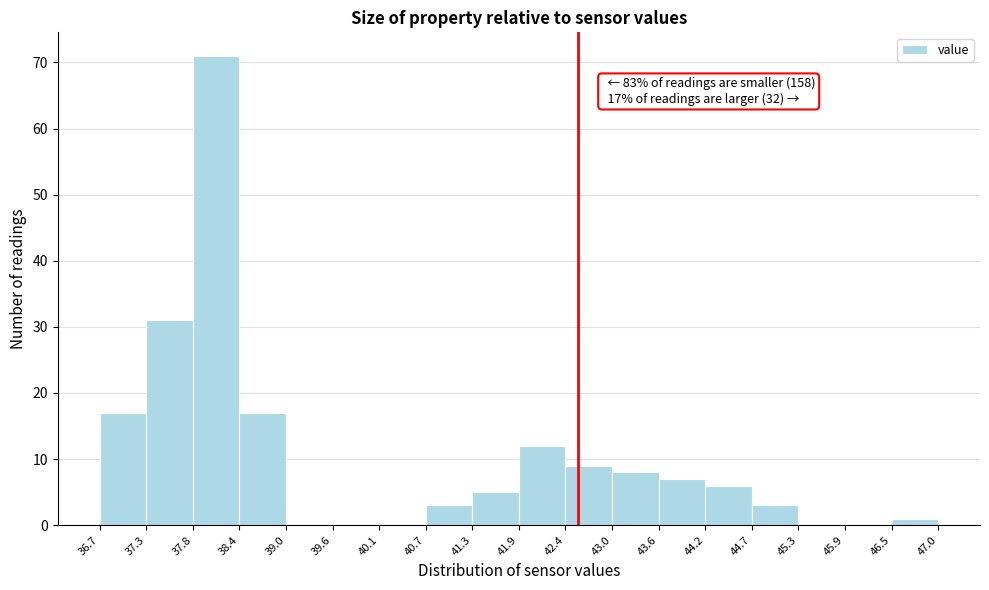

Which range on the x-axis has the tallest bar?

37.8 to 38.4